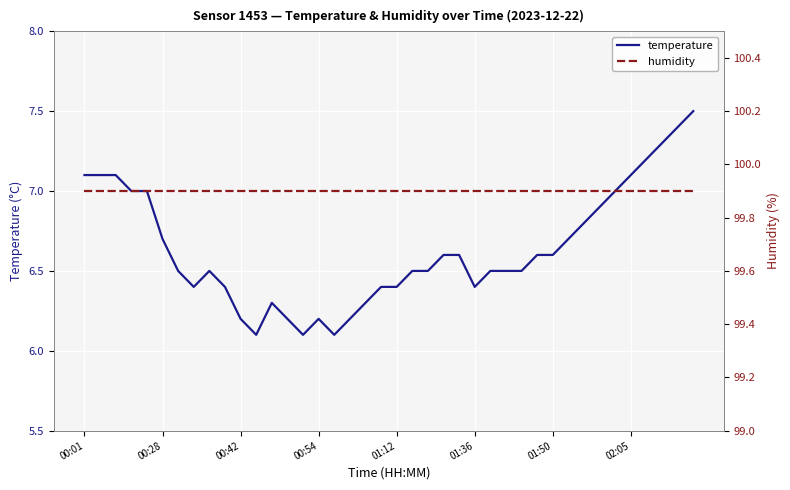

What is the value of the temperature point at the 15th from the left?

6.1